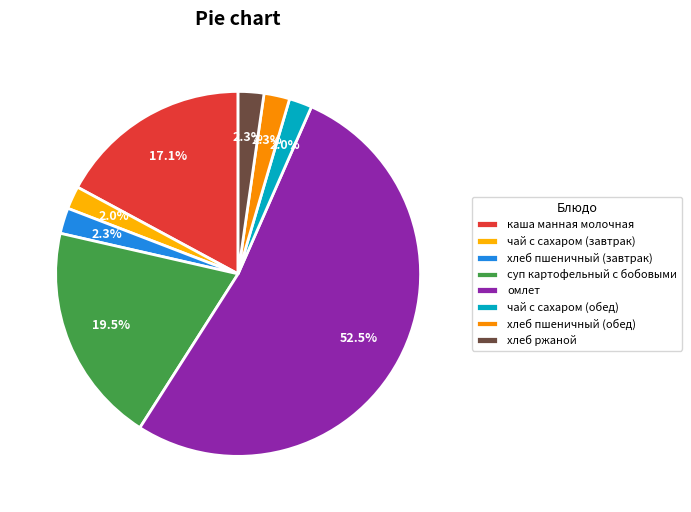

Which category has the biggest portion of the pie?

омлет